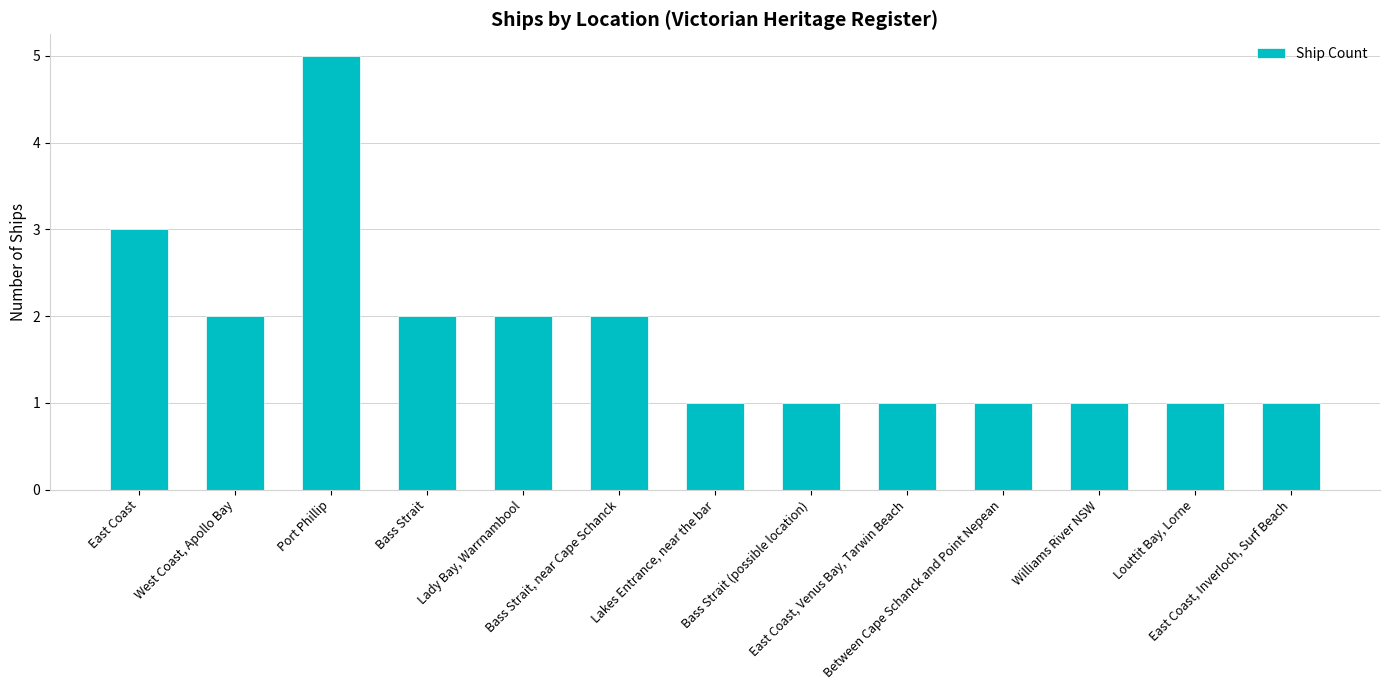

Which has a higher value, Bass Strait (possible location) or Lady Bay, Warrnambool?

Lady Bay, Warrnambool